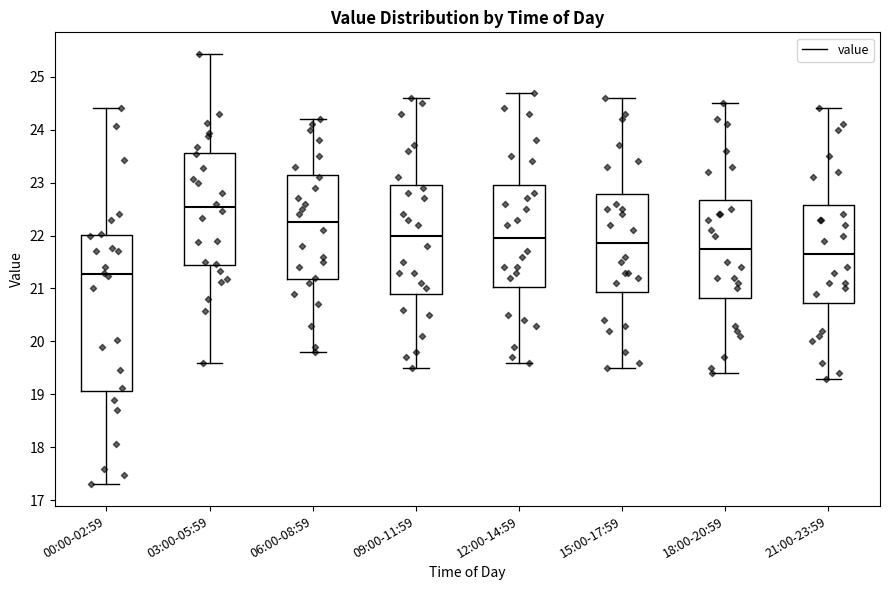

Which box has the highest median line?

03:00-05:59